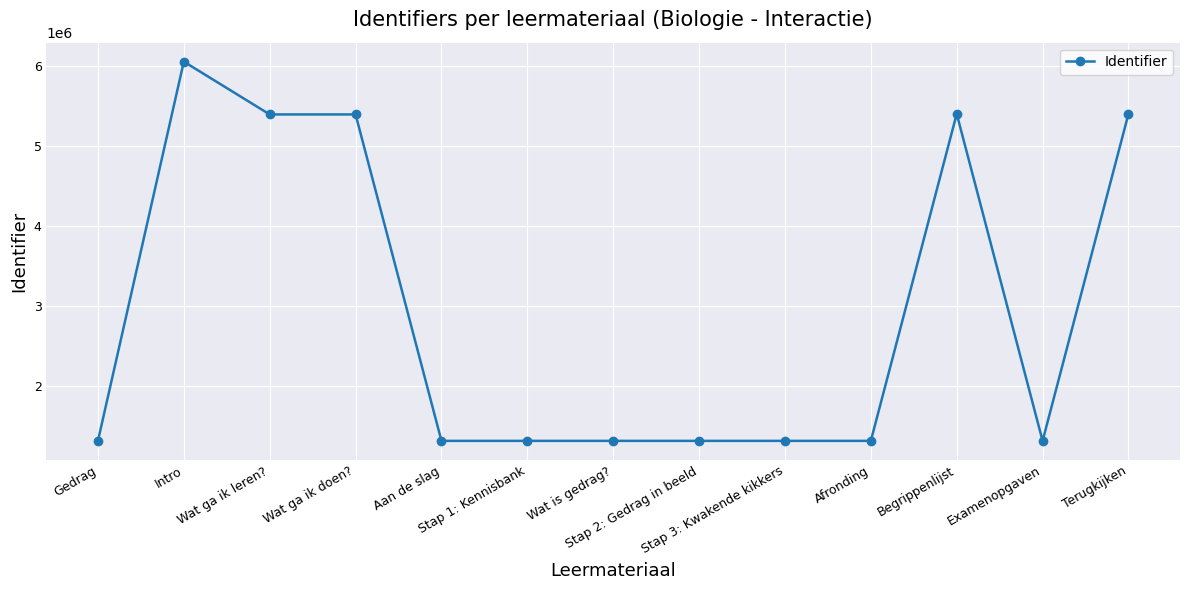

At which category does the data reach its first local peak?

Intro